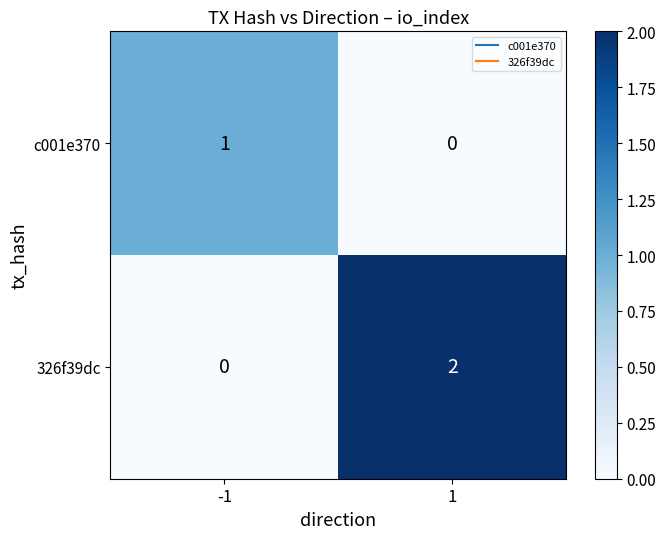

True or false: 326f39dc has a value of 0 at -1.

True